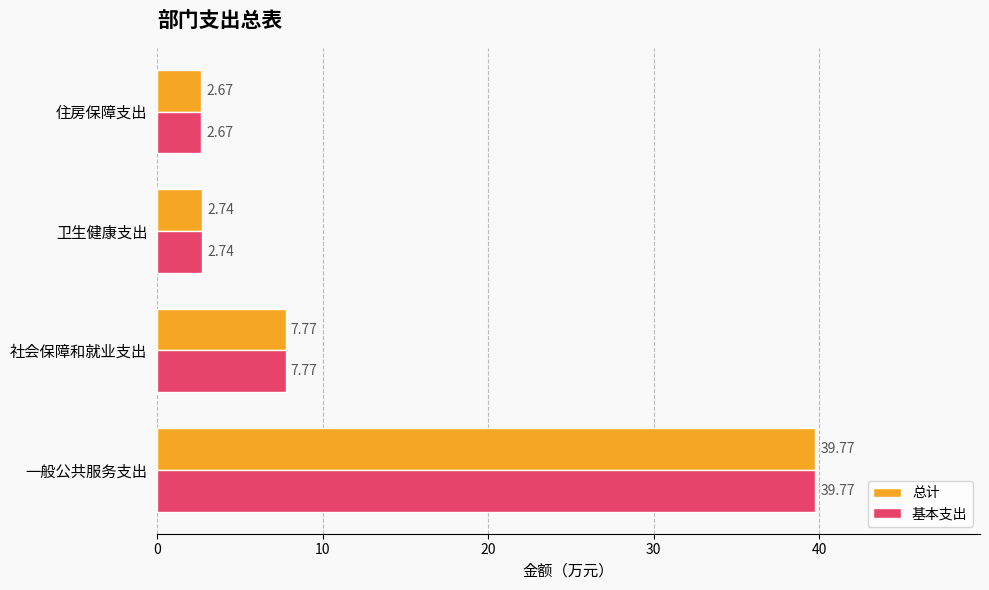

Where is 总计 nearest to the value 21?

社会保障和就业支出